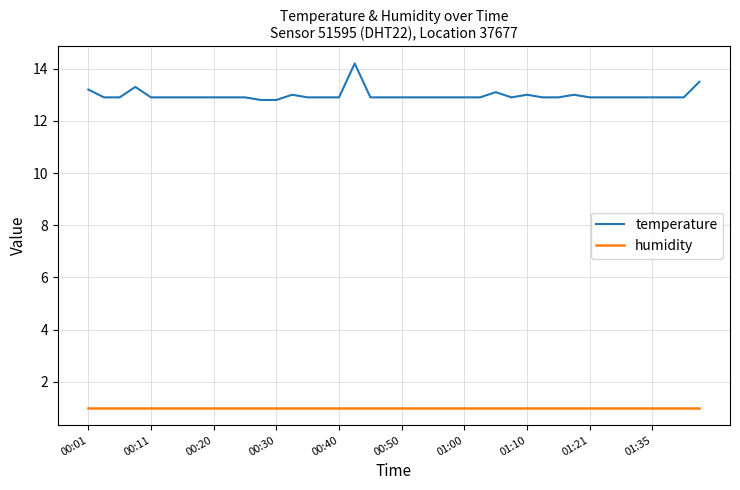

Which series has the largest range (max minus min)?

temperature